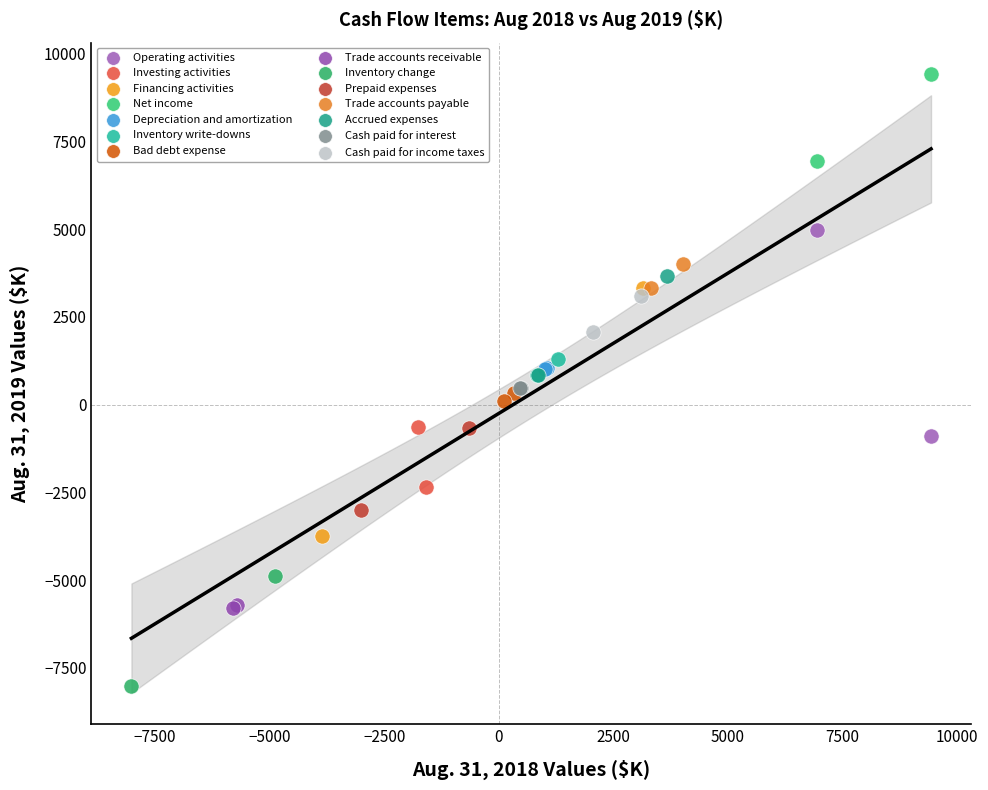

Which series reaches the minimum Y coordinate?

Inventory change